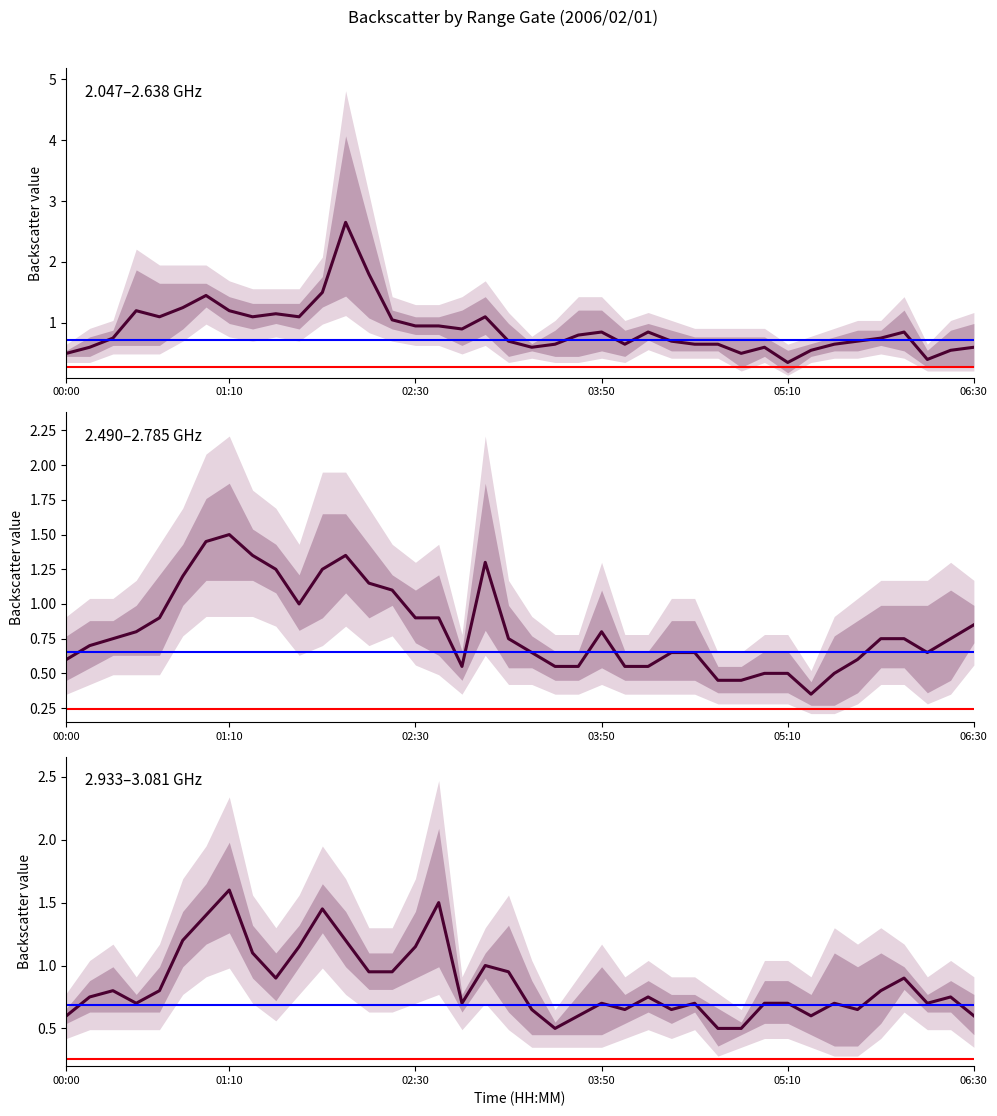

How many interior local peaks does the 2.933–3.081 GHz series have?

11